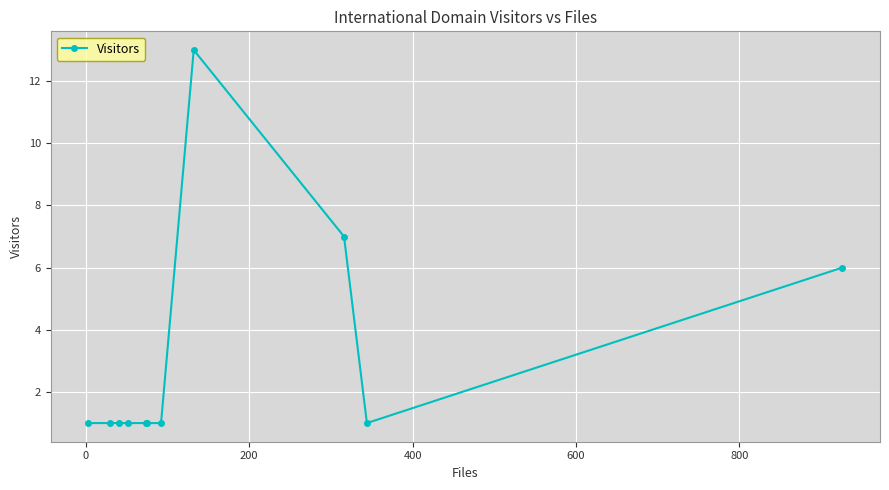

How many data points does each series have?

11